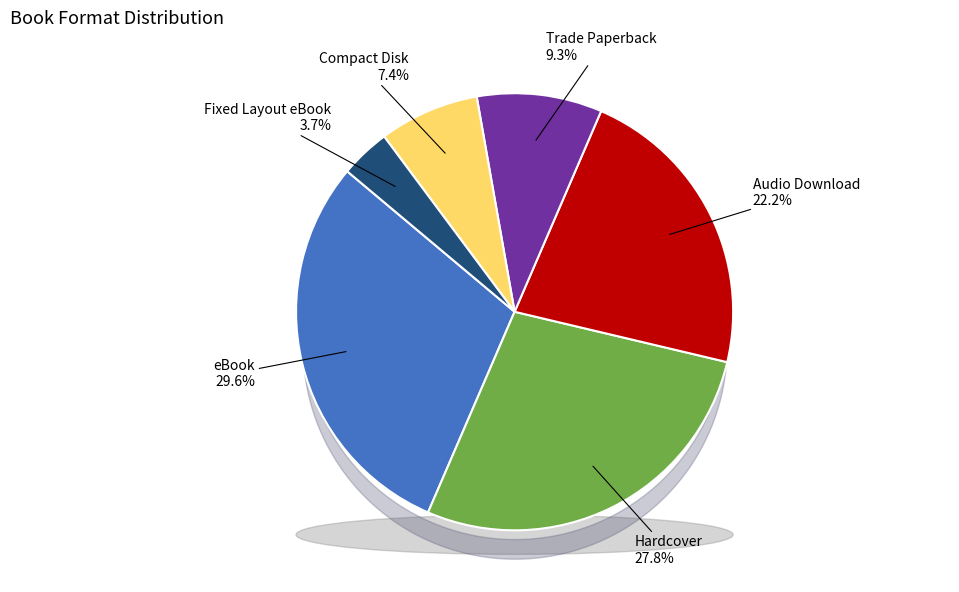

Is it true that Fiction is 12% of the pie?

False